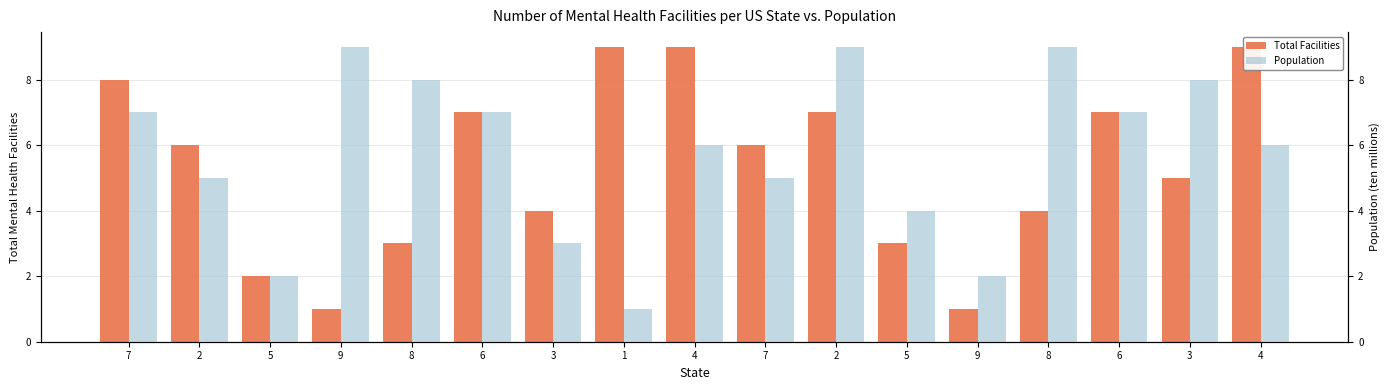

What are all the series names shown in the legend?

Total Facilities, Population